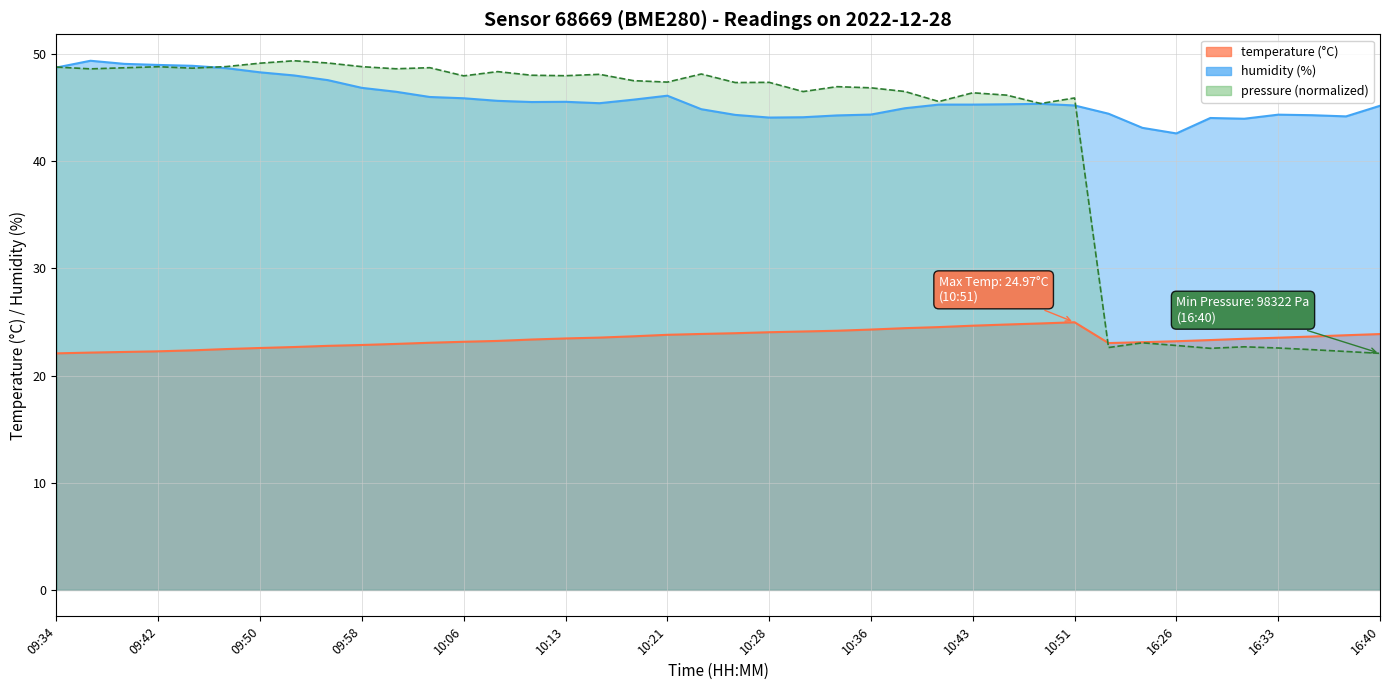

True or false: pressure and temperature intersect in this chart.

True